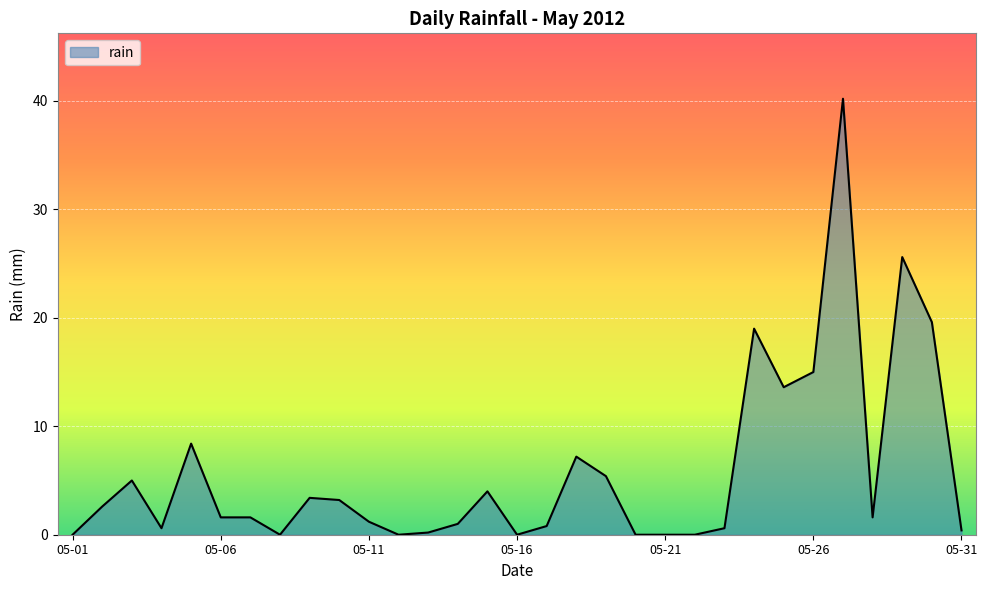

What is the difference between the maximum and minimum values?

40.2